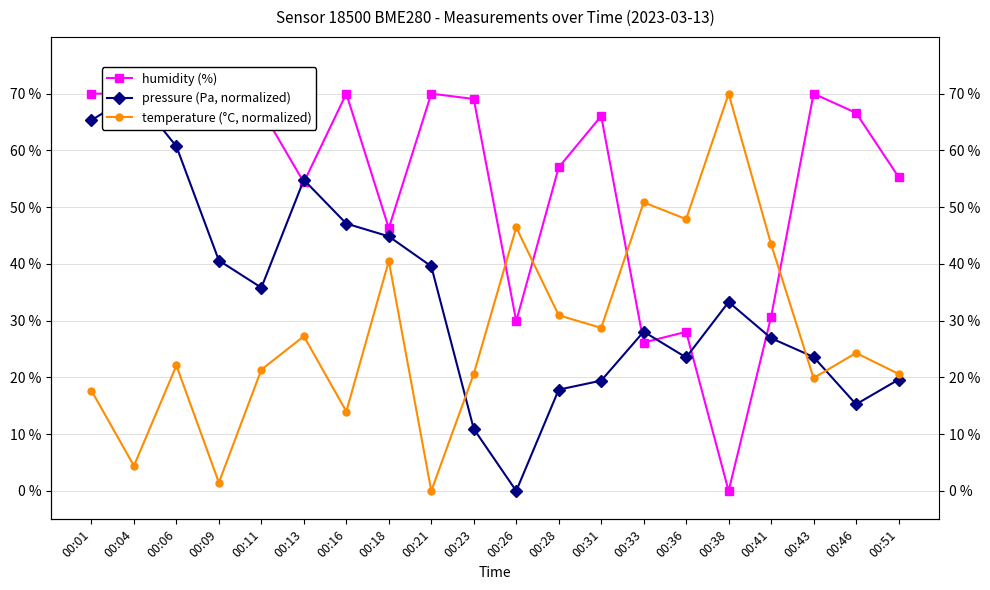

What is the approximate value of pressure (Pa, normalized) at 00:36?

23.5